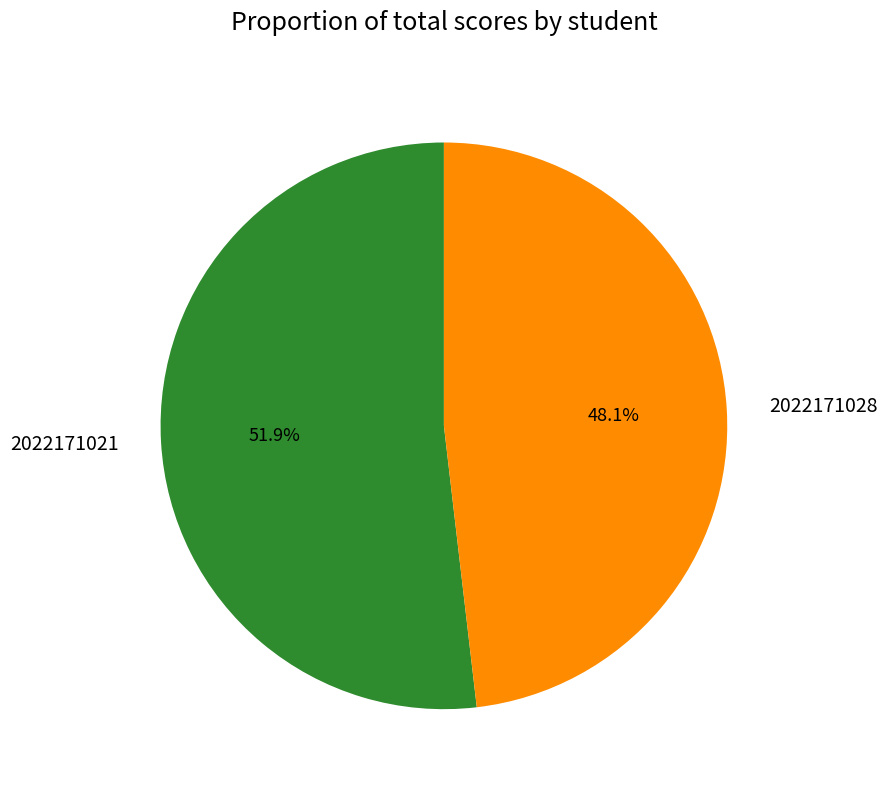

To the nearest percent, what is the average slice percentage?

50%